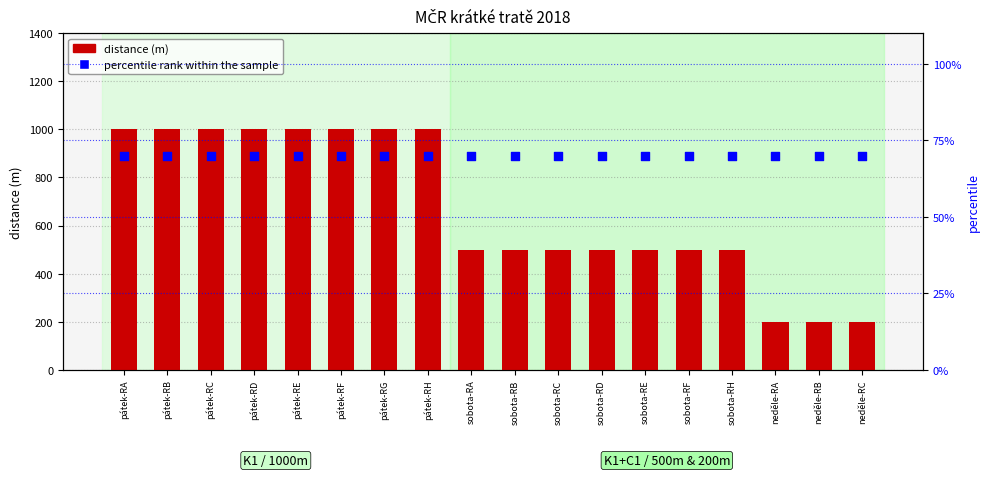

At how many categories does at least one series exceed 466?

15